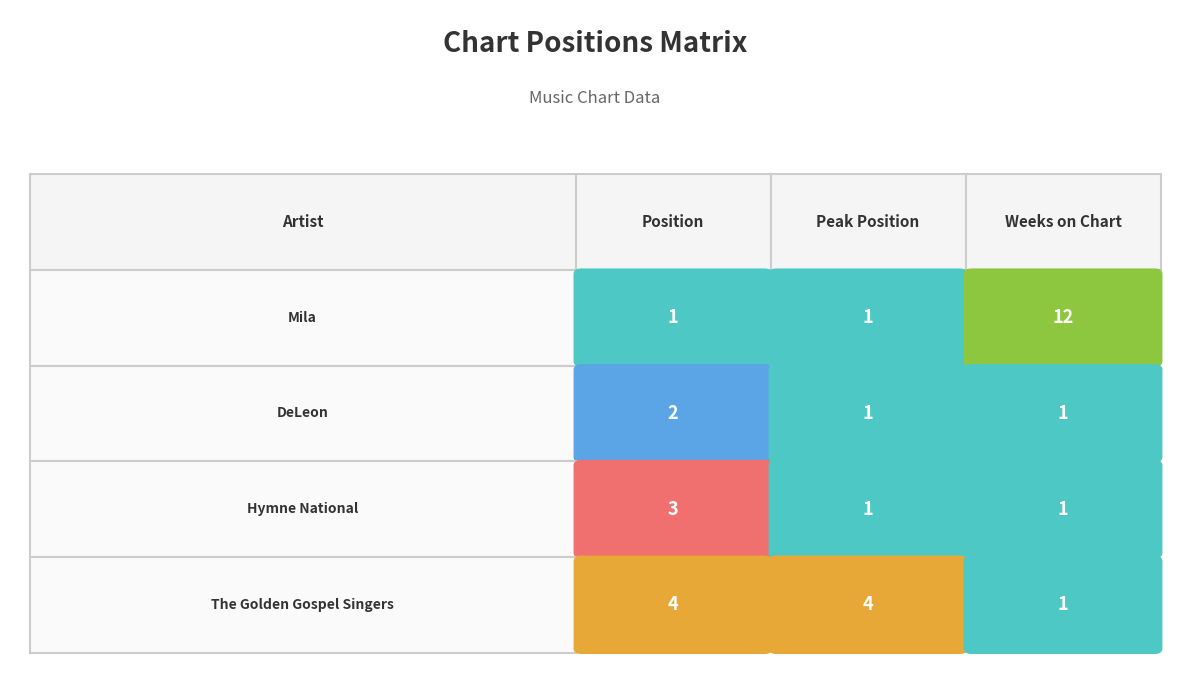

Which category has the lowest value in the 3 series?

1